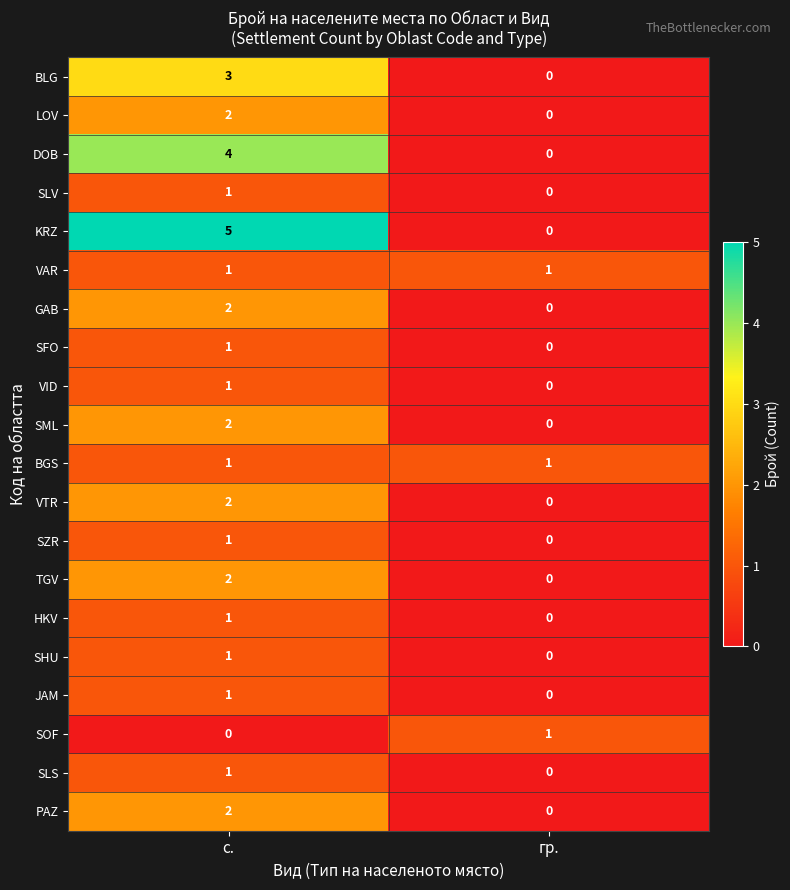

Is the value of JAM at с. greater than the value of PAZ at с.?

No